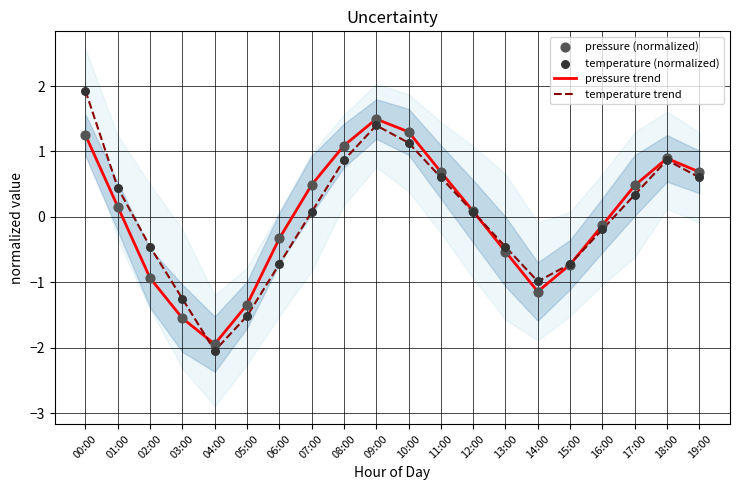

What is the total value across all series at 00:00?

6.4